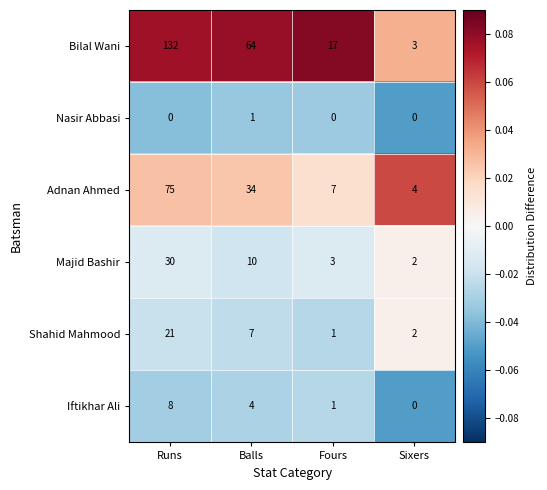

List the series in order of their peak value, lowest first.

Nasir Abbasi, Iftikhar Ali, Shahid Mahmood, Majid Bashir, Adnan Ahmed, Bilal Wani